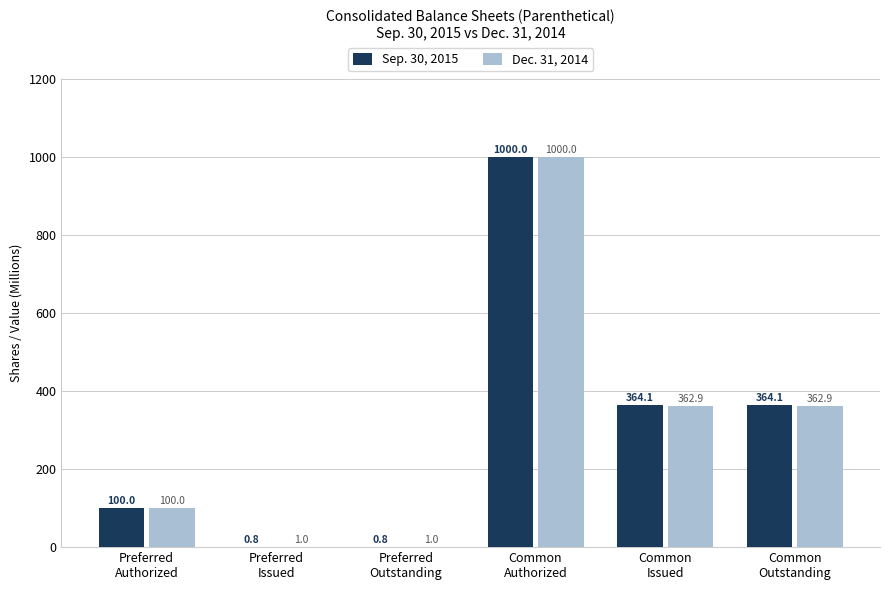

Which series has the largest total across all categories?

Sep. 30, 2015